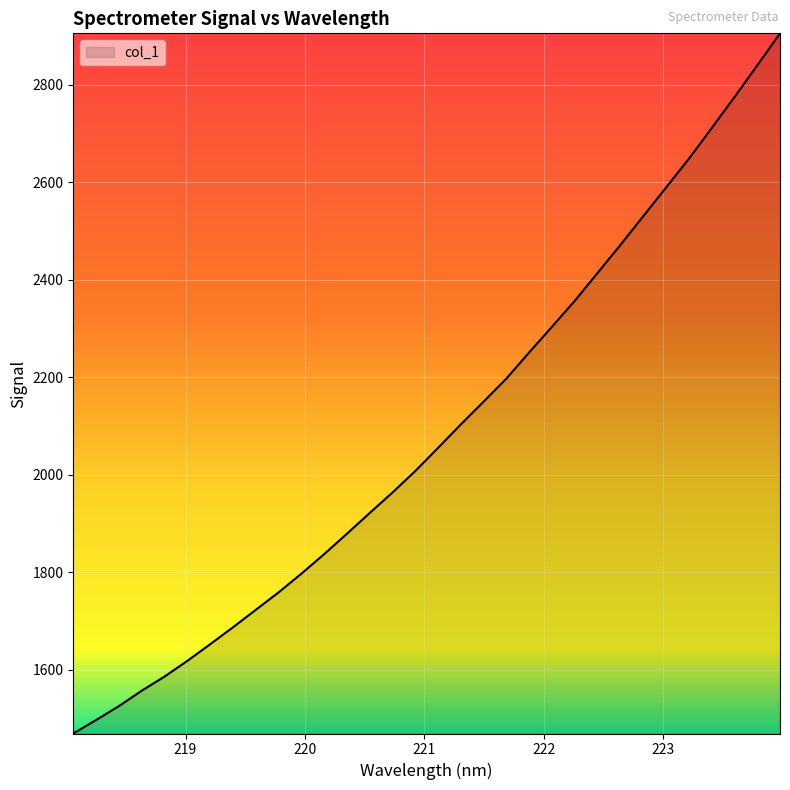

What is the maximum value shown in the chart?

2905.3